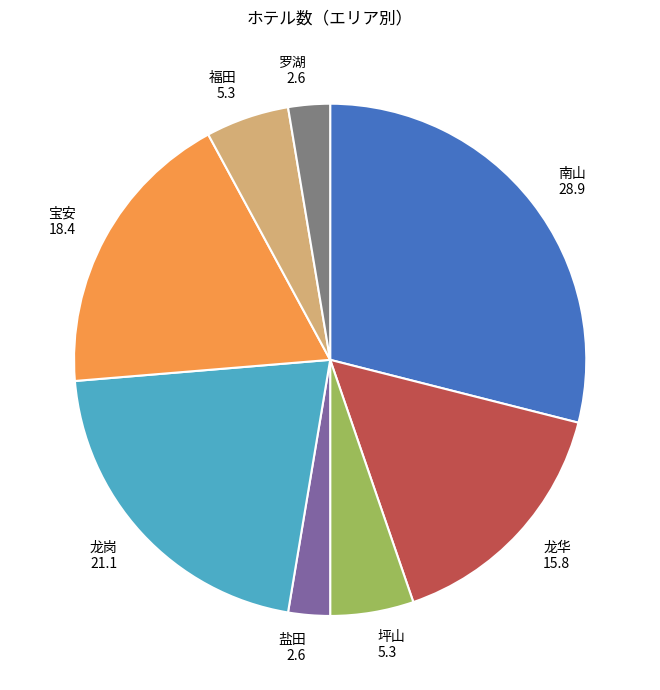

Do 罗湖 and 宝安 together represent more than half of the pie?

No